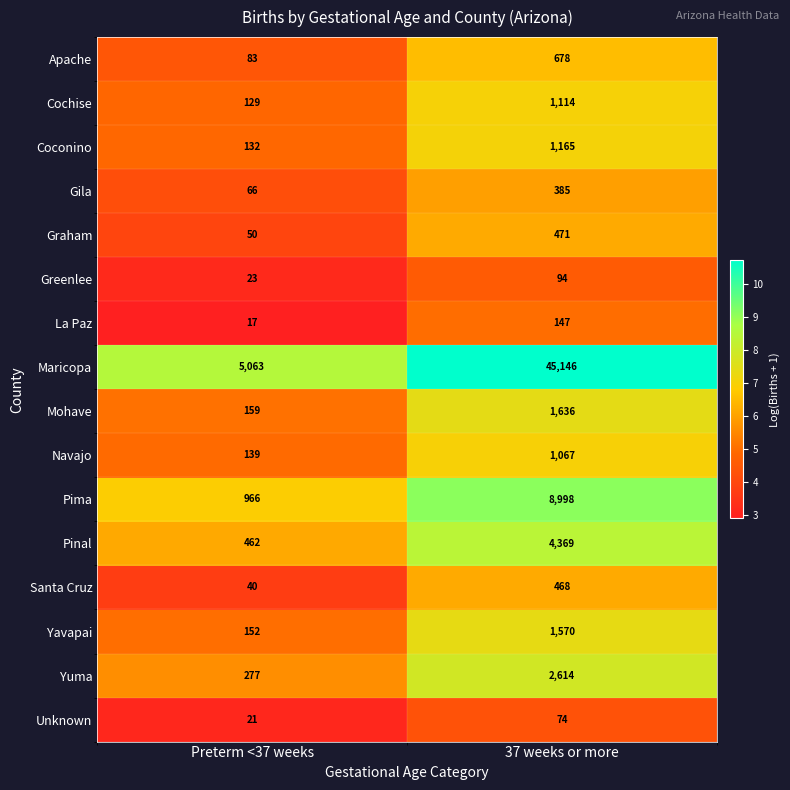

At which category is the sum across all series the highest?

37 weeks or more